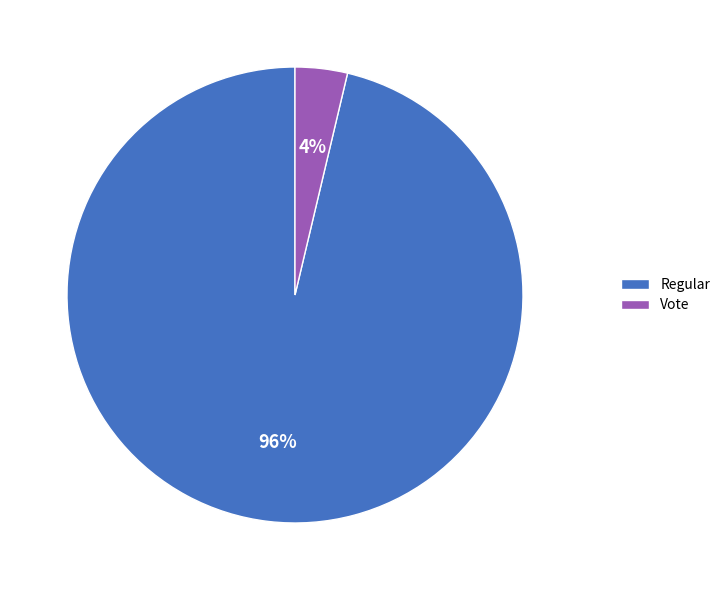

Which has a higher value, Regular or Vote?

Regular